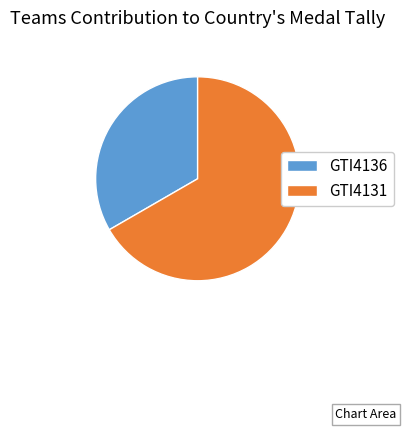

Rank the categories by value from lowest to highest.

GTI4136, GTI4131